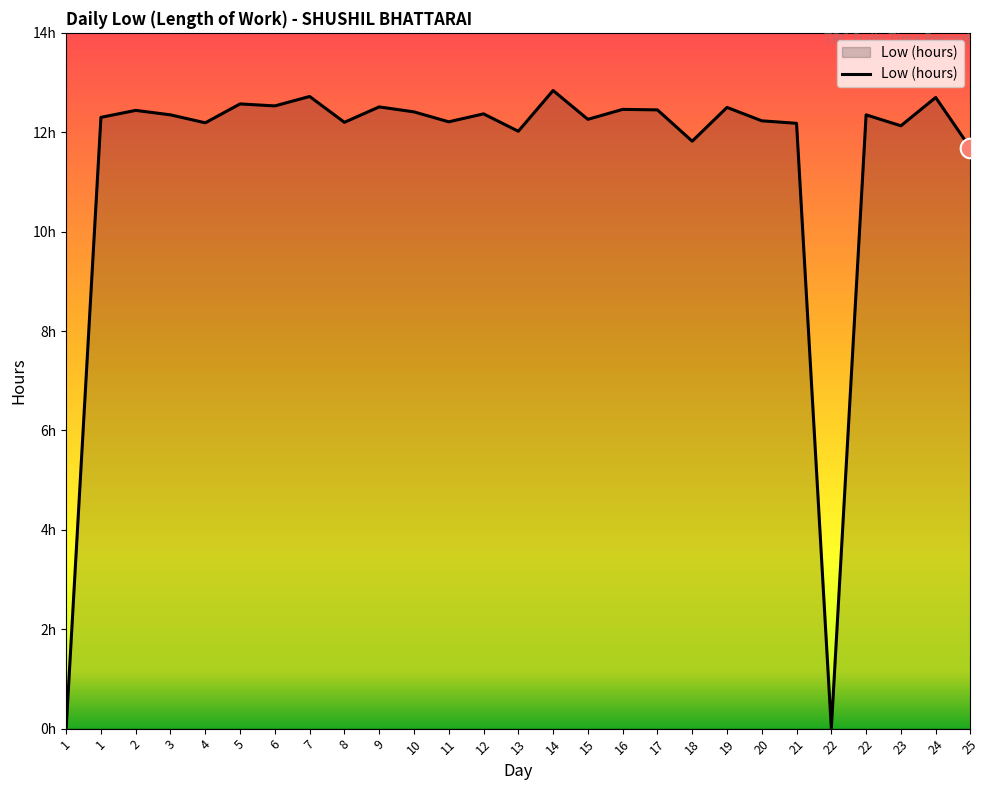

What is the ratio of the value at 6 to the value at 20?

1.0